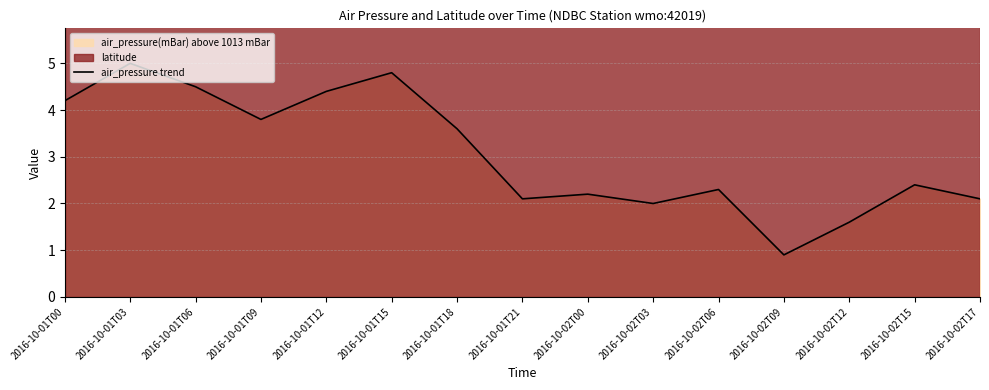

Count the number of categories in the chart.

15